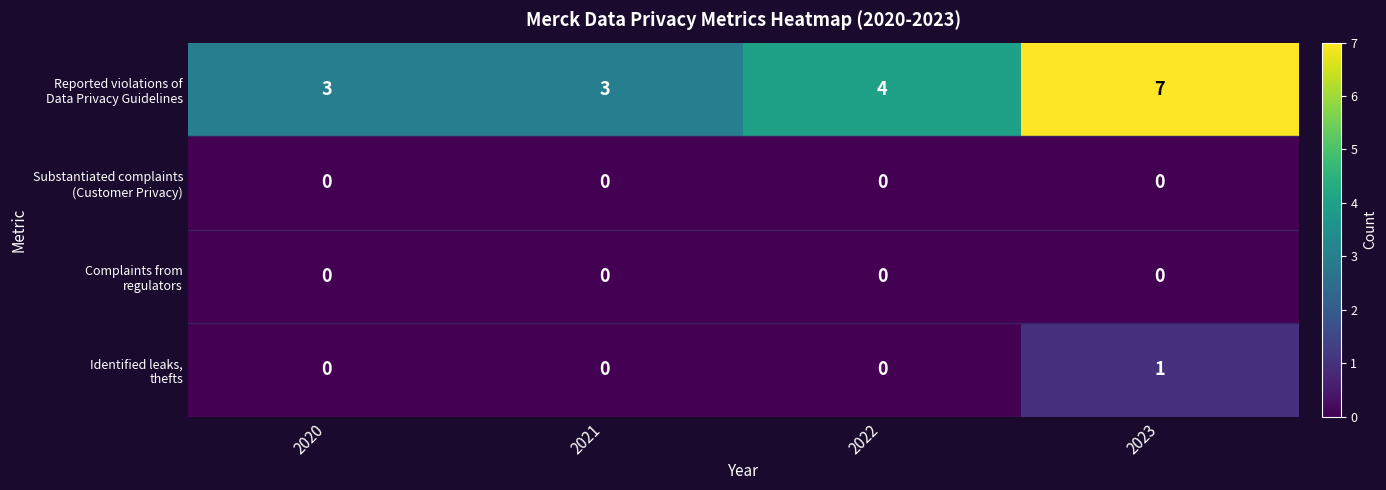

At which category is the sum across all series the highest?

2023